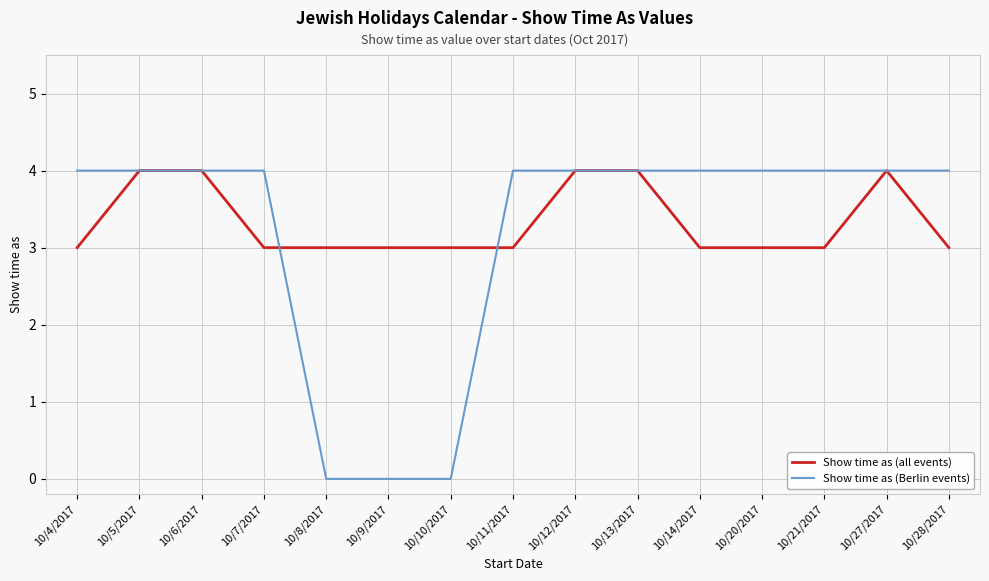

Is the value of Show time as (Berlin events) at 10/4/2017 greater than the value of Show time as (all events) at 10/21/2017?

Yes